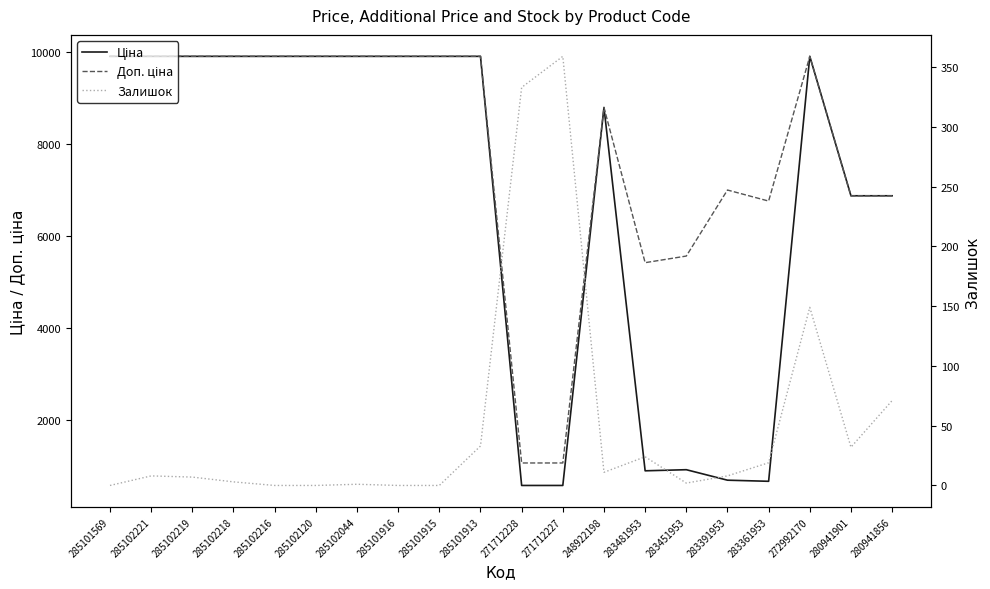

What position from the left is 285101916?

8